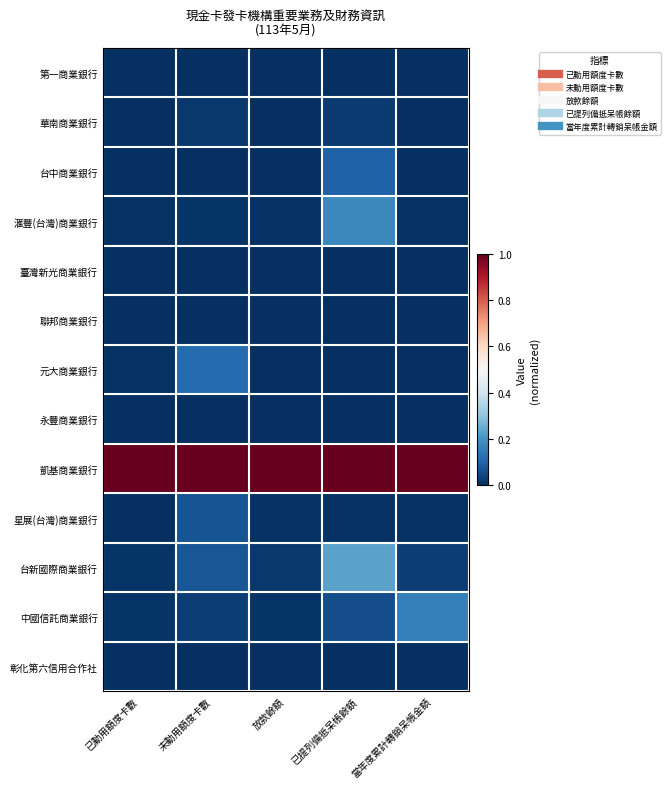

Between 已提列備抵呆帳餘額 and 已動用額度卡數, which is larger?

已動用額度卡數